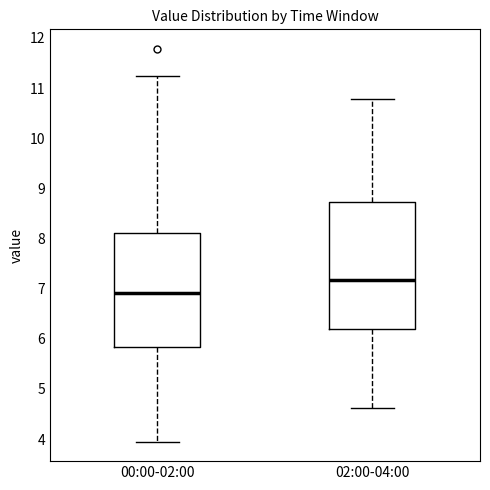

Which box has the lowest median line?

00:00-02:00